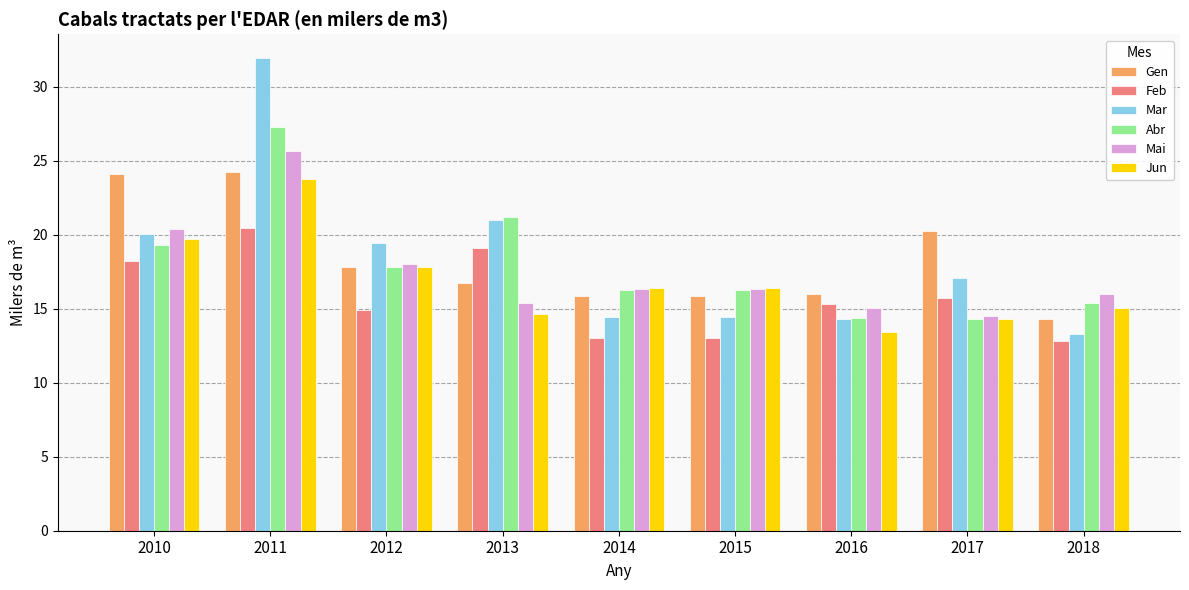

What value does the Feb series have at 2010?

18.2